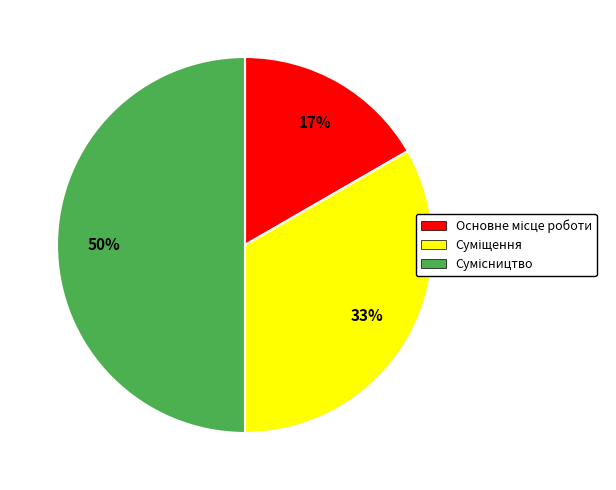

To the nearest percent, what is the difference between the largest and smallest slice percentages?

33%